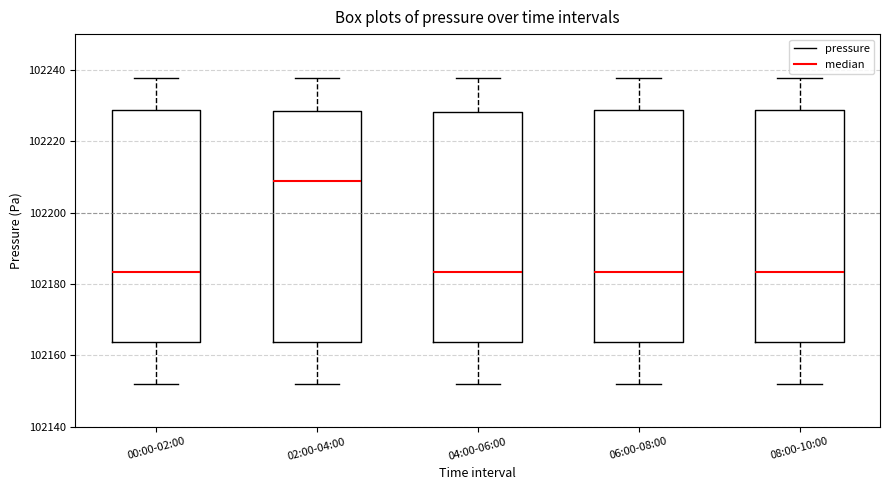

Where does the upper whisker of the box for 08:00-10:00 end on the y-axis? The values are not printed on the chart, so give them approximately, as read against the axis.

102238